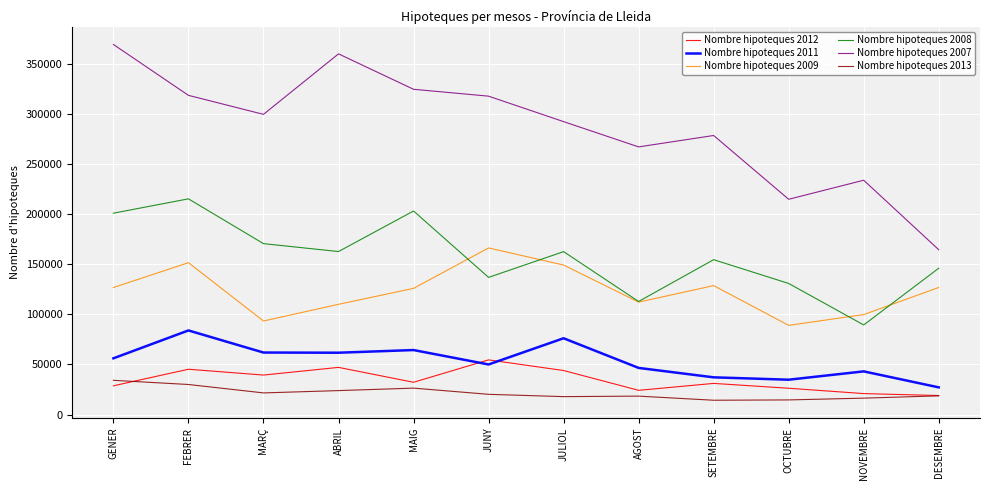

At which category does Nombre hipoteques 2007 reach its first local peak?

ABRIL